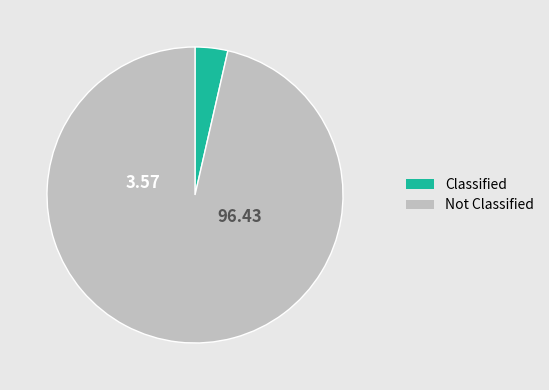

Is there a majority slice in this chart?

Yes